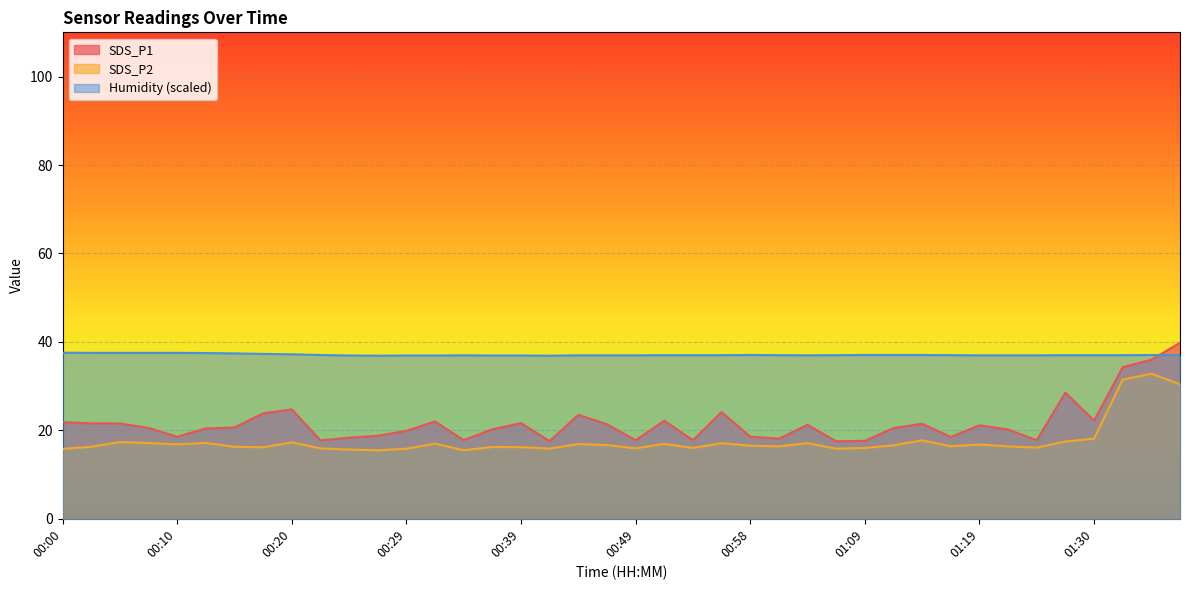

Is it true that SDS_P2 equals 8.2 at 00:03?

False